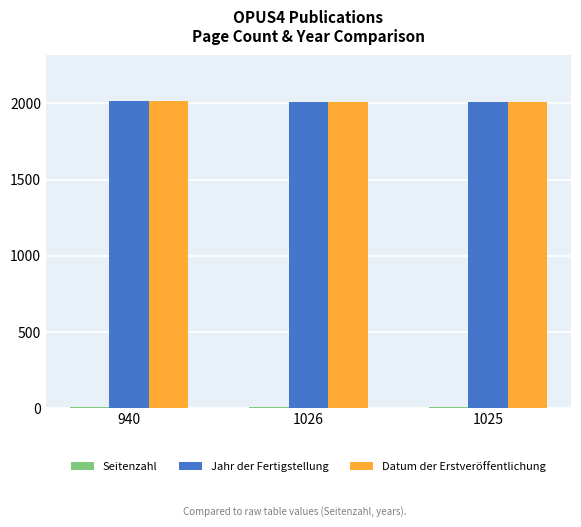

Count the number of data series in this chart.

3